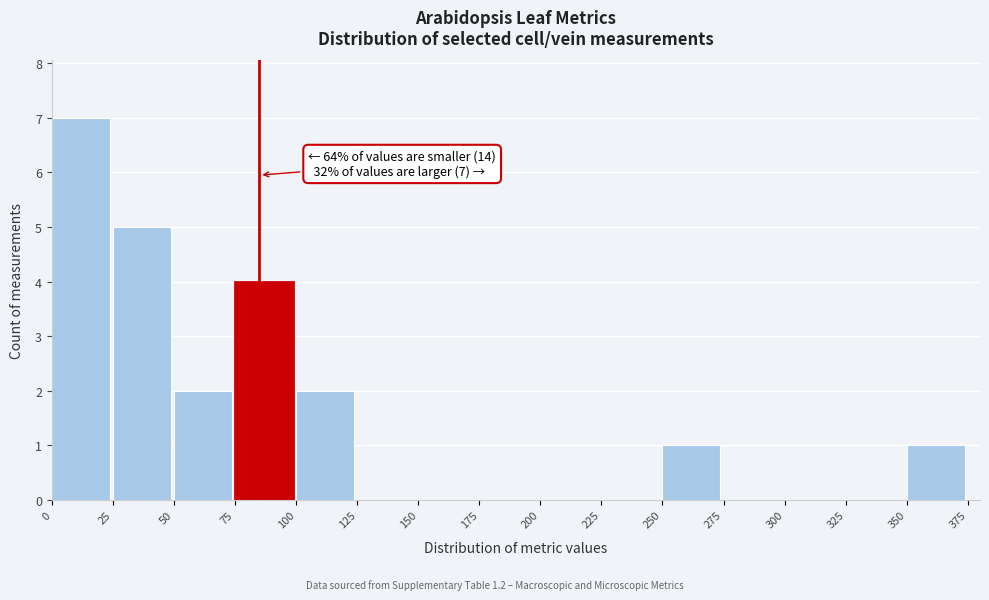

Over which range of the x-axis is the bar tallest?

0 to 25